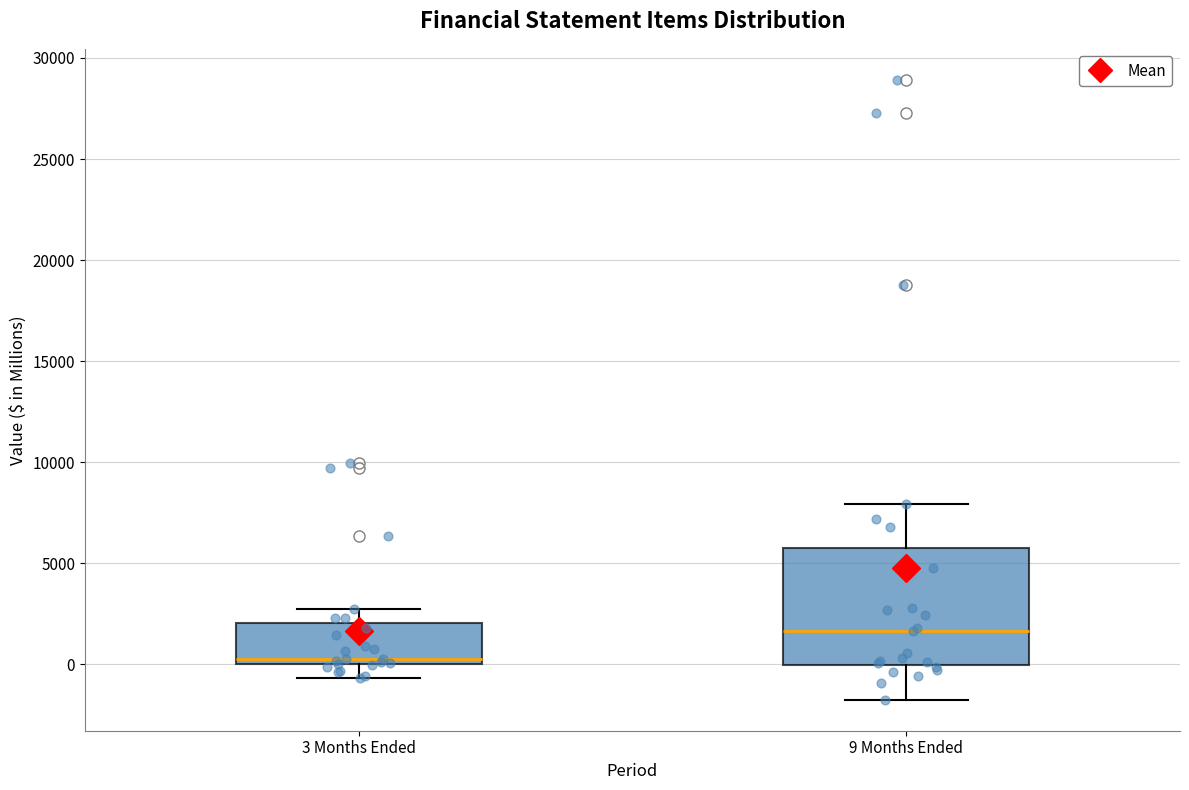

Where is the upper edge of the box for 3 Months Ended on the y-axis? The values are not printed on the chart, so give them approximately, as read against the axis.

2000